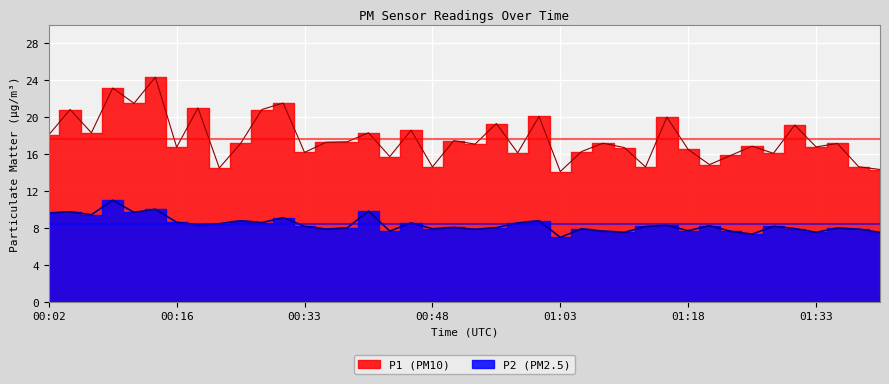

How many data points in P1 are less than 17?

18